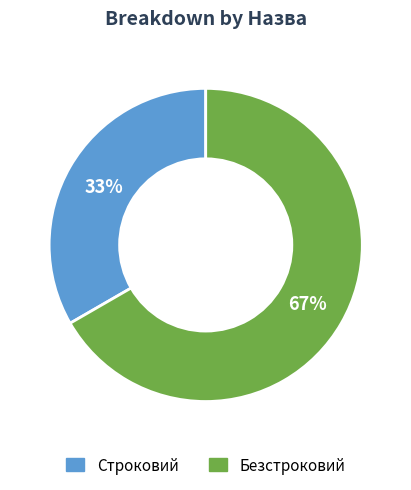

To the nearest percent, what is the combined percentage of Строковий and Безстроковий?

100%